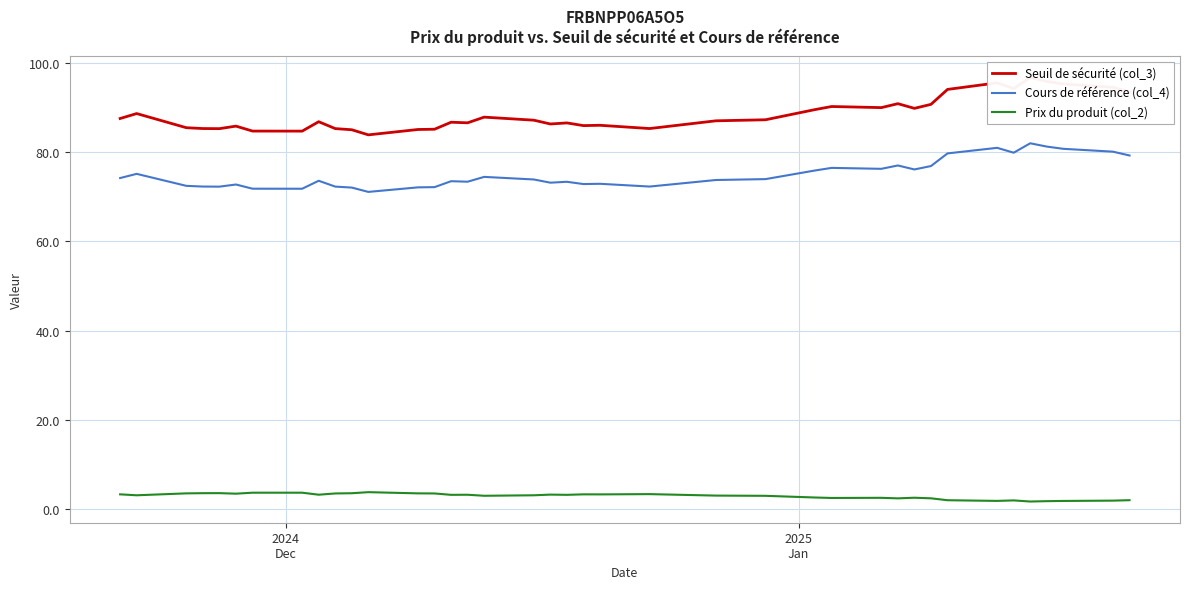

True or false: Prix du produit (col_2) and Cours de référence (col_4) cross at least once.

False